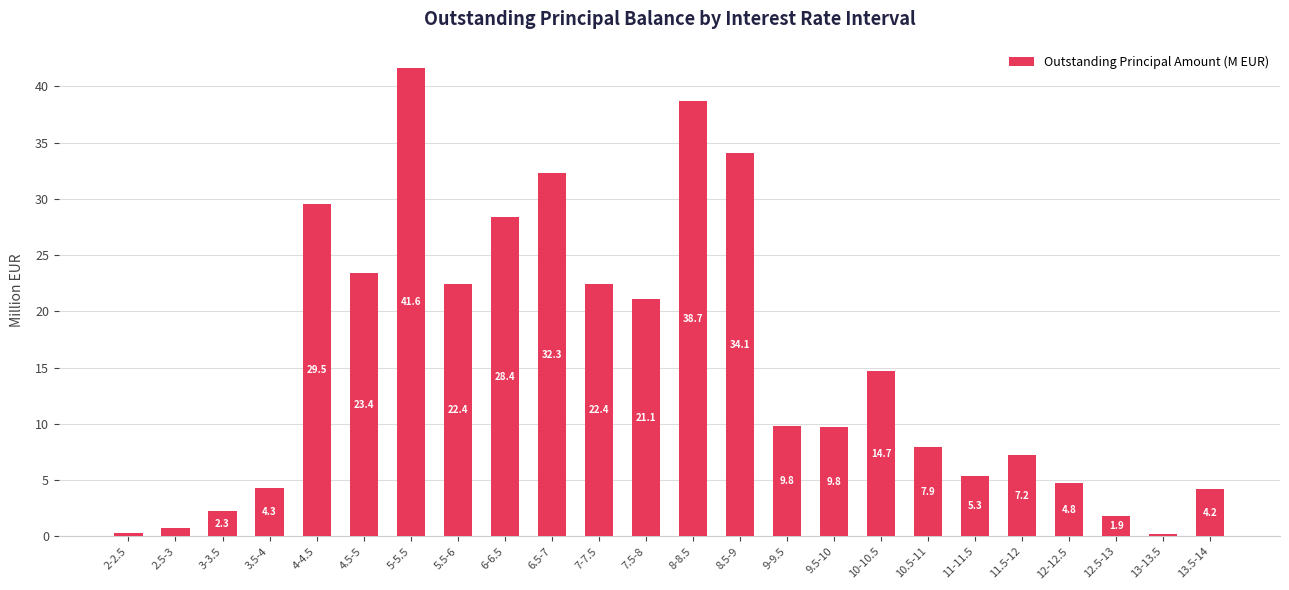

True or false: the data shows 7.2 at 11.5-12.

True